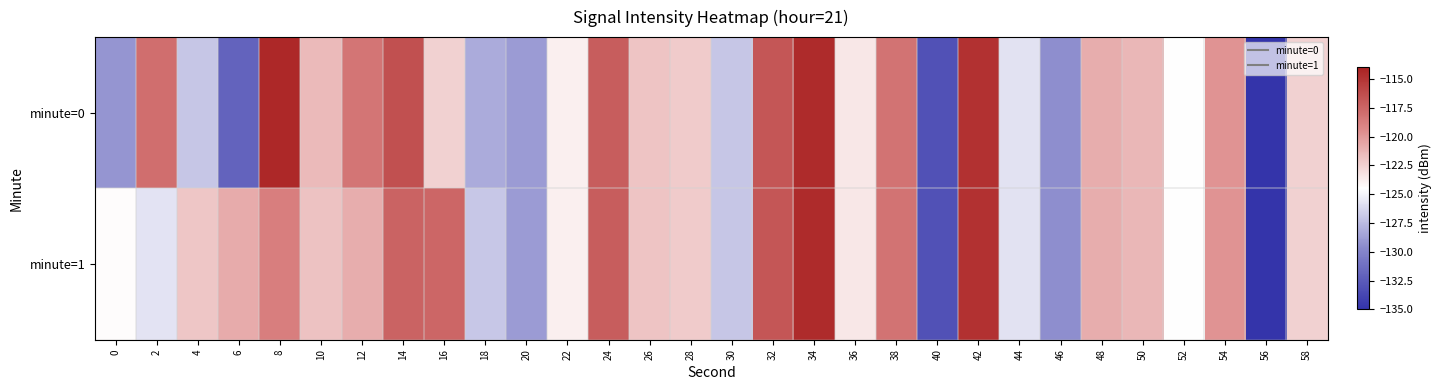

Between 50 and 44, which is larger?

50